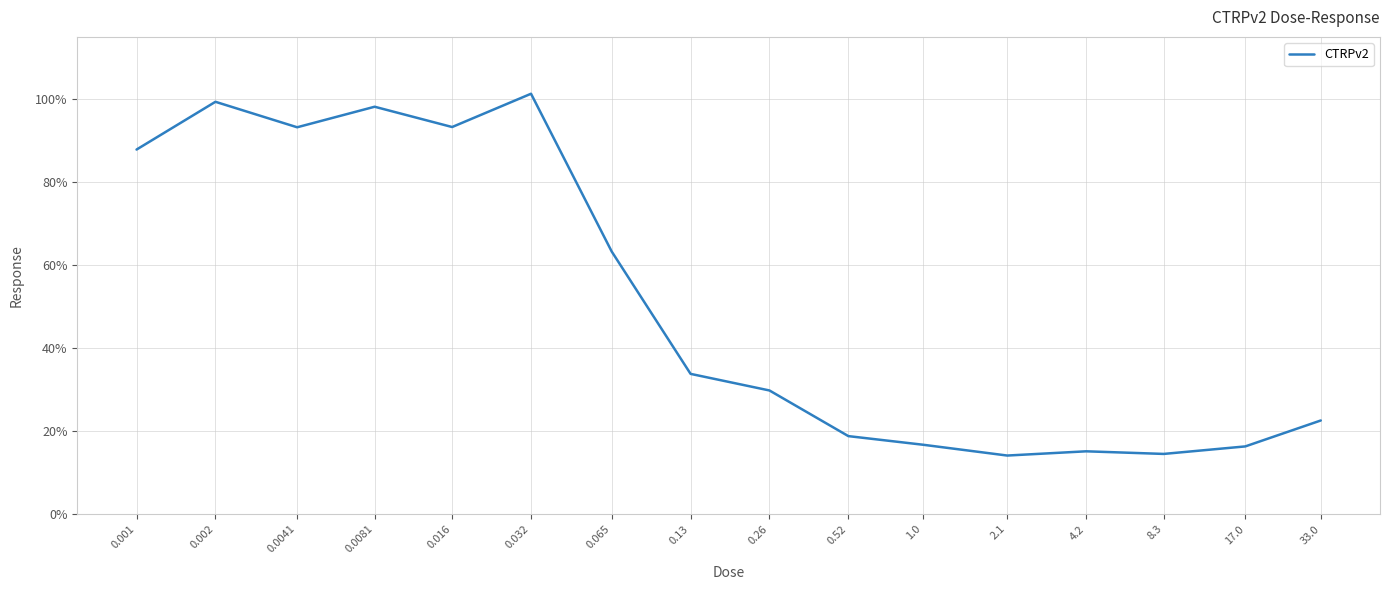

Approximately how many times larger is the value at 4.2 compared to 1.0?

0.9